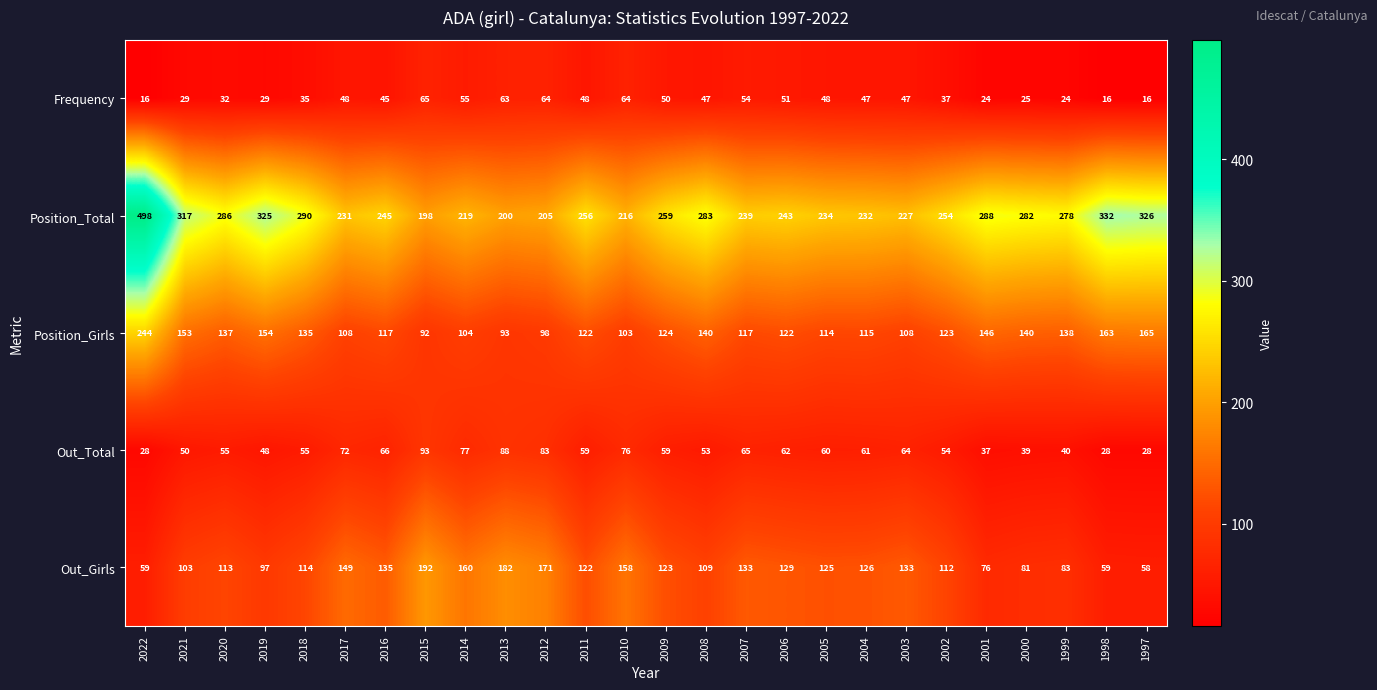

What is the average value of the Out_Girls series?

119